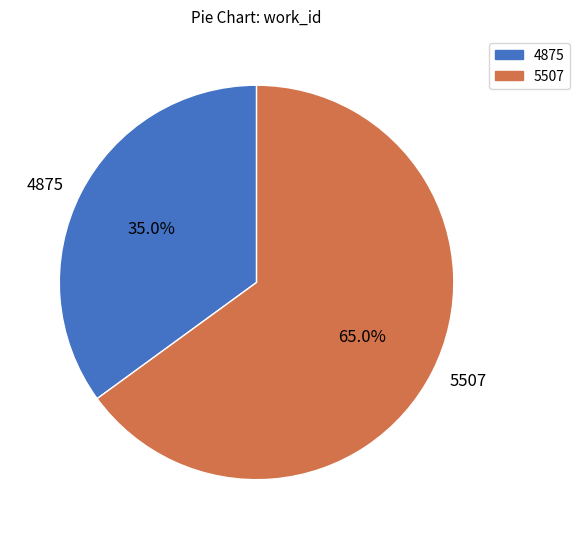

To the nearest percent, what is the difference between the 4875 and 5507 slice percentages?

30%